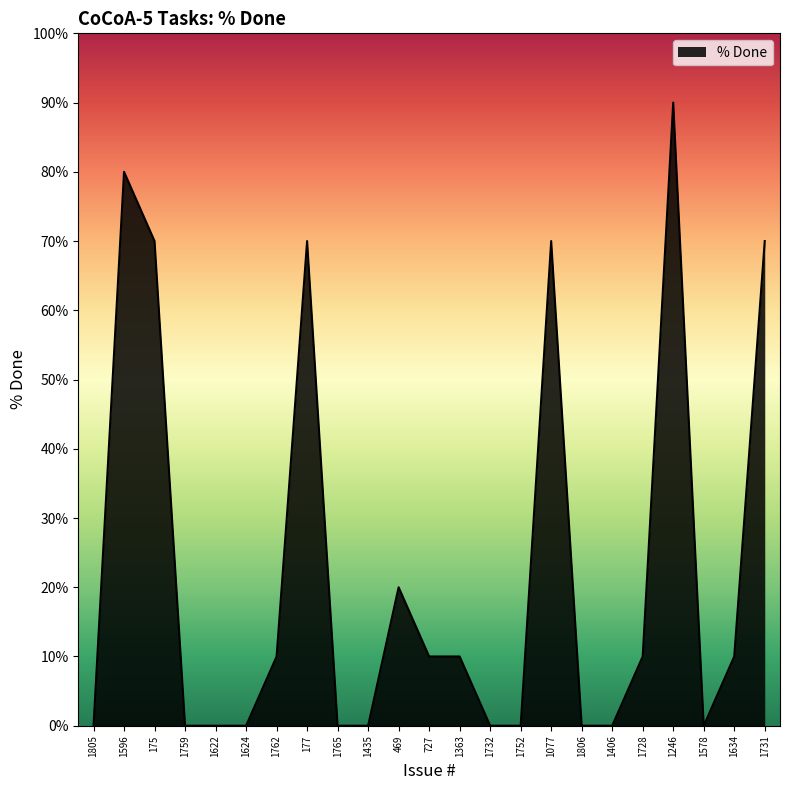

True or false: the data shows 0 at 1435.

True